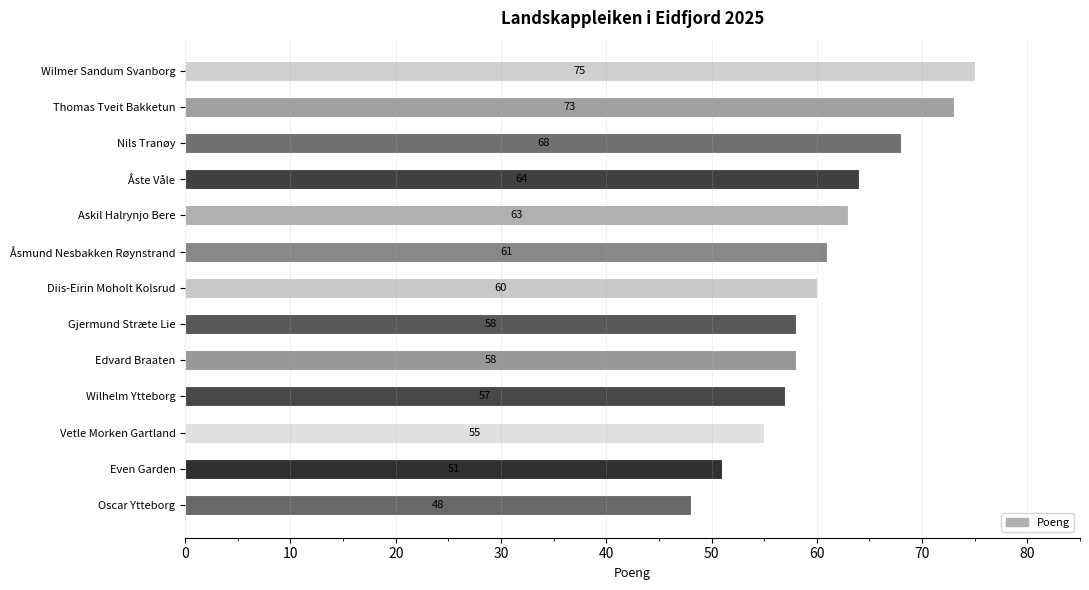

The chart shows a value of 17 at Åste Våle. True or false?

False